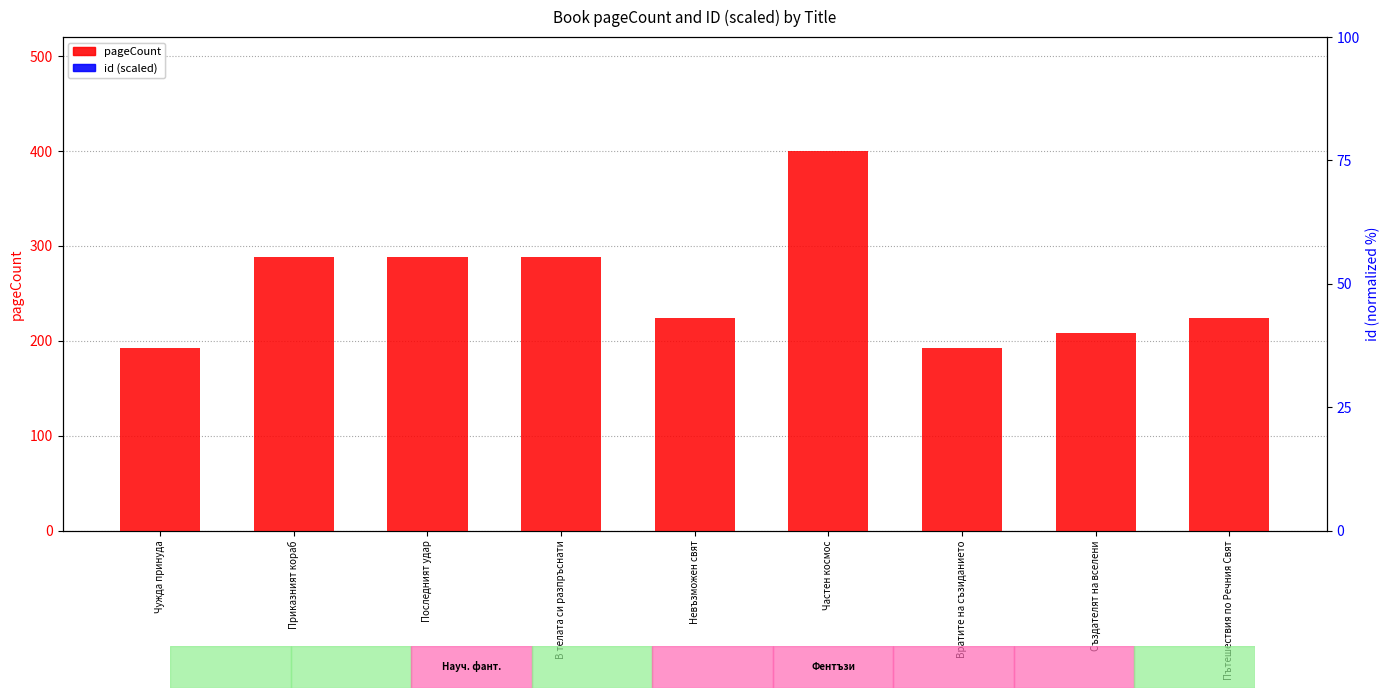

At which label is id (scaled) closest to 16?

Приказният кораб